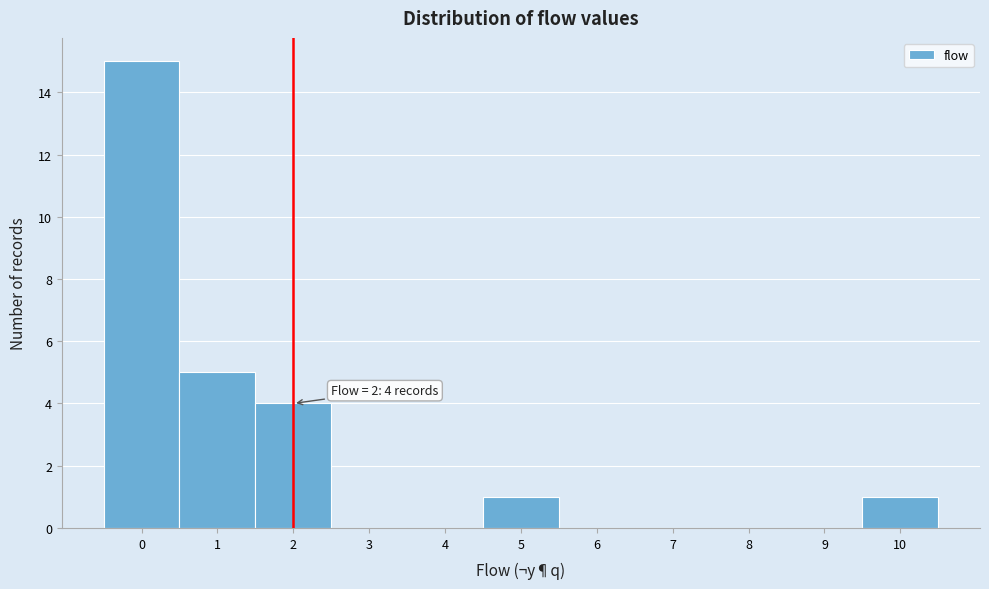

Which range on the x-axis has the tallest bar?

-0.5 to 0.5